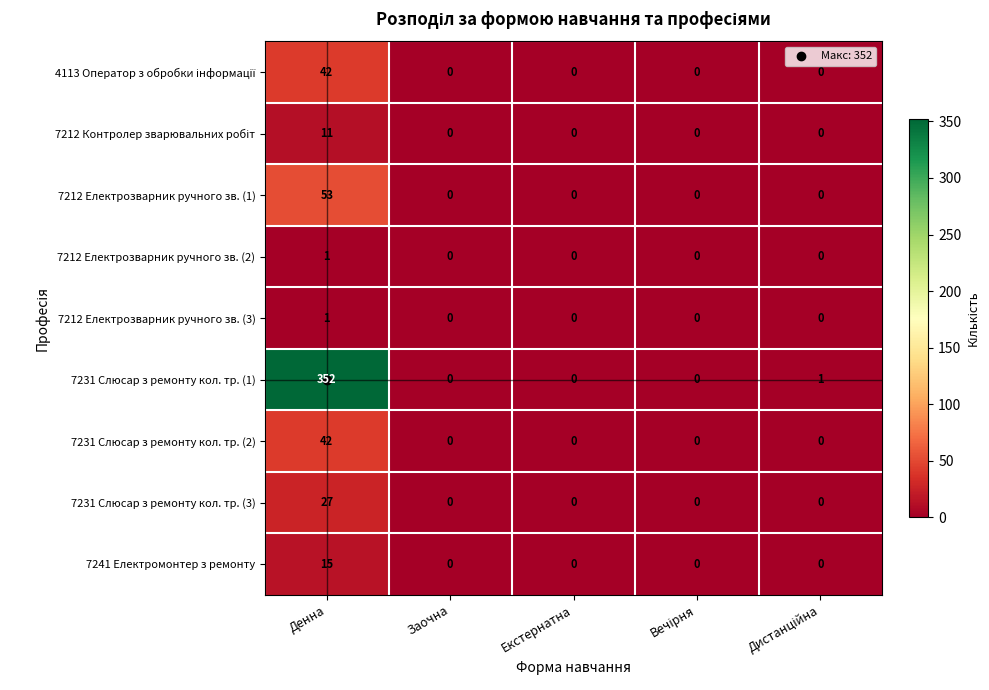

How many series are shown in this chart?

9